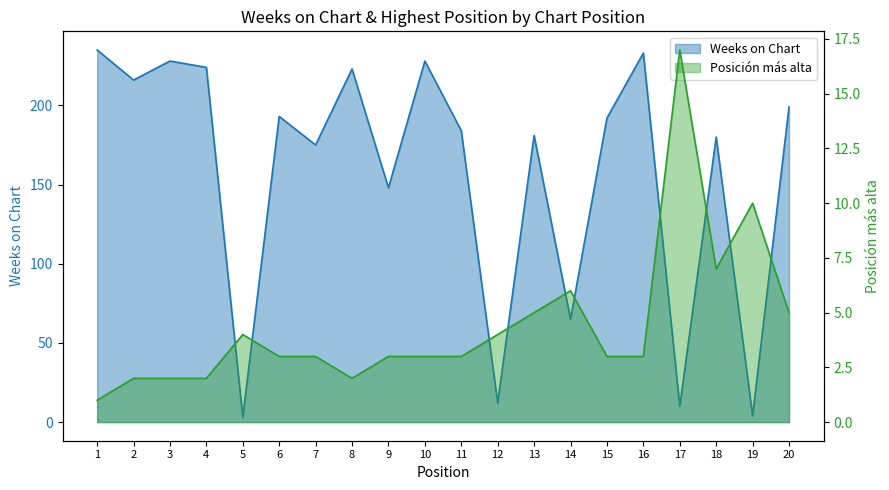

Count the number of categories in the chart.

20